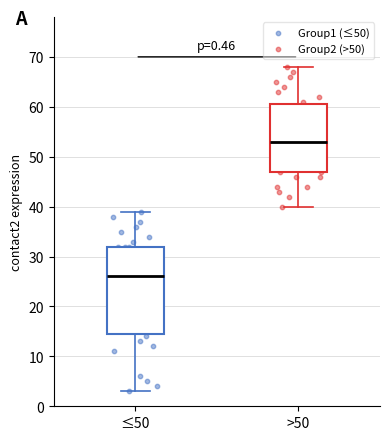

Where does the lower whisker of the box for >50 end on the y-axis? The values are not printed on the chart, so give them approximately, as read against the axis.

40